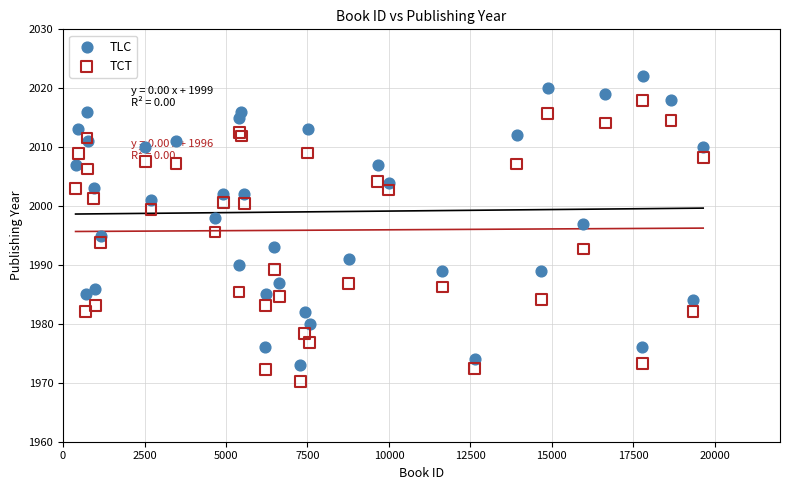

What are all the series names shown in the legend?

TLC, TCT